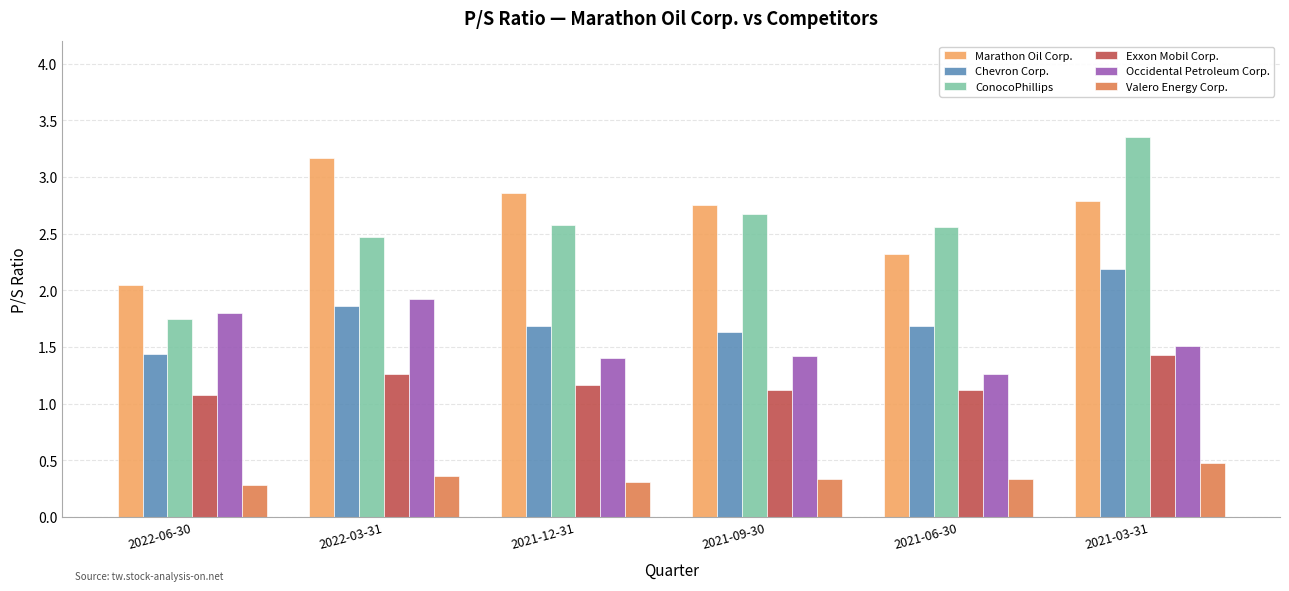

Which series has the largest range (max minus min)?

ConocoPhillips